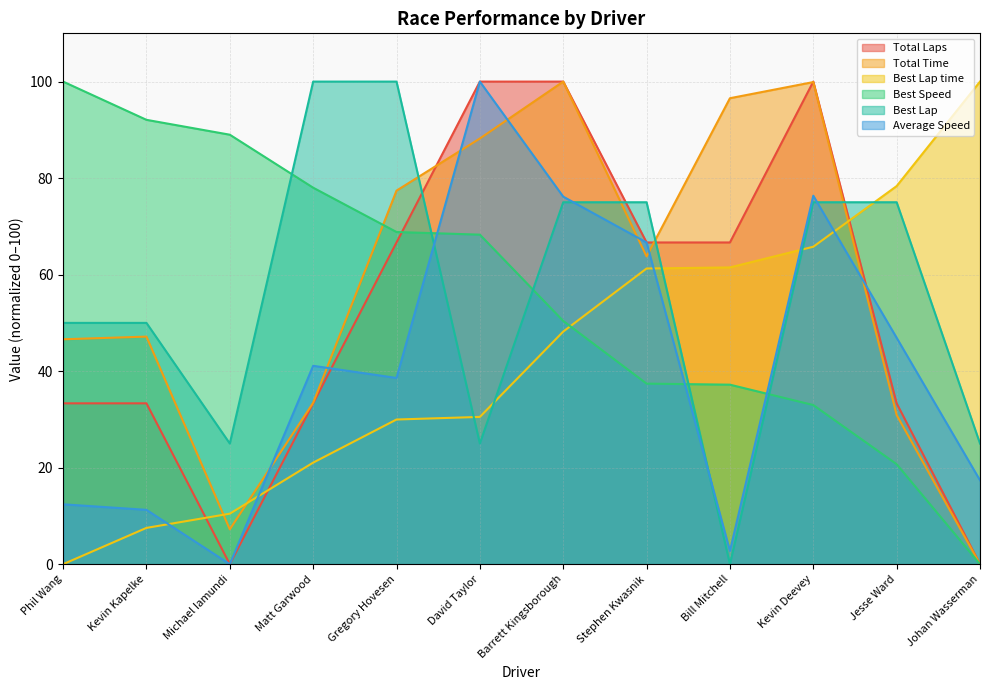

True or false: Best Speed has a value of 100.0 at Phil Wang.

True